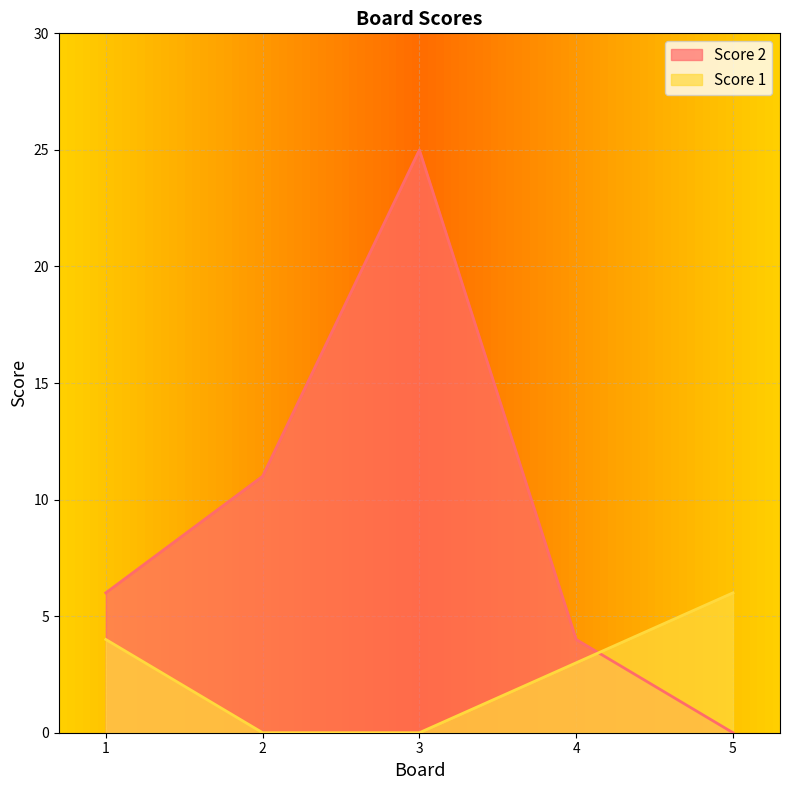

True or false: Score 1 has a value of 2 at 5.

False